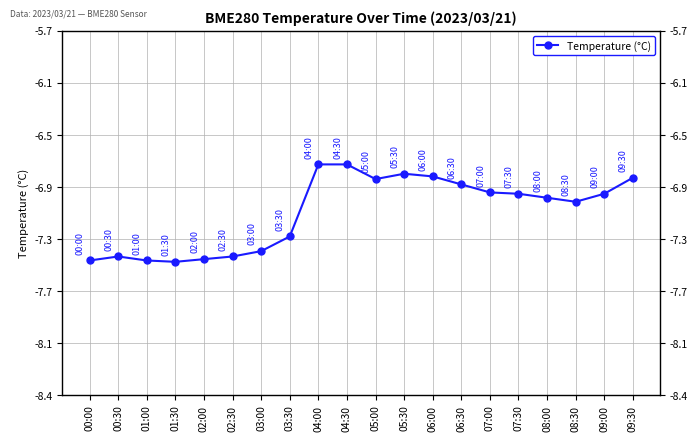

List the labels in order of value, largest first.

04:00, 04:30, 05:30, 06:00, 09:30, 05:00, 06:30, 07:00, 07:30, 09:00, 08:00, 08:30, 03:30, 03:00, 00:30, 02:30, 02:00, 00:00, 01:00, 01:30